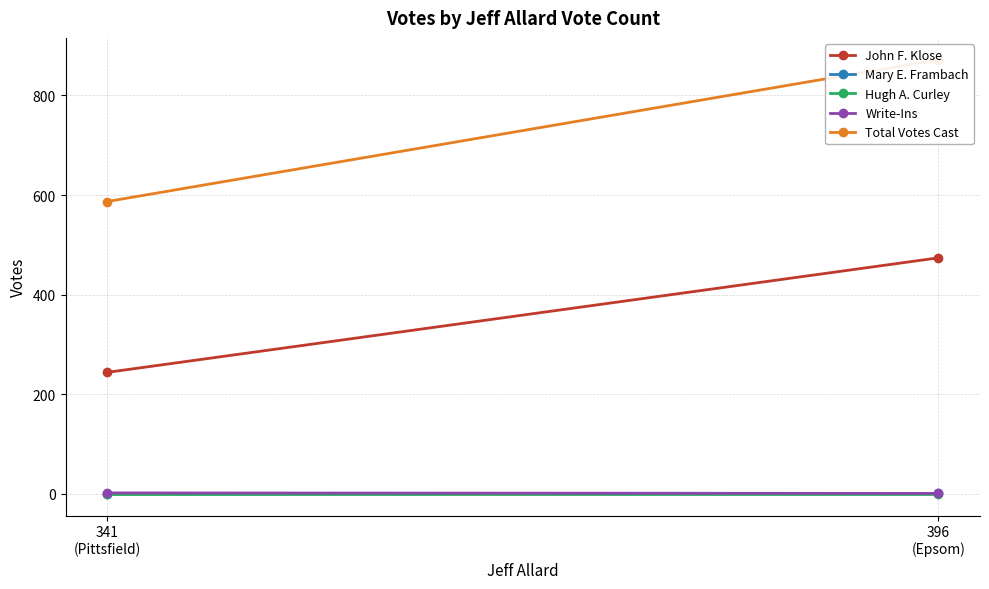

Is it true that John F. Klose equals 474 at 396
(Epsom)?

True